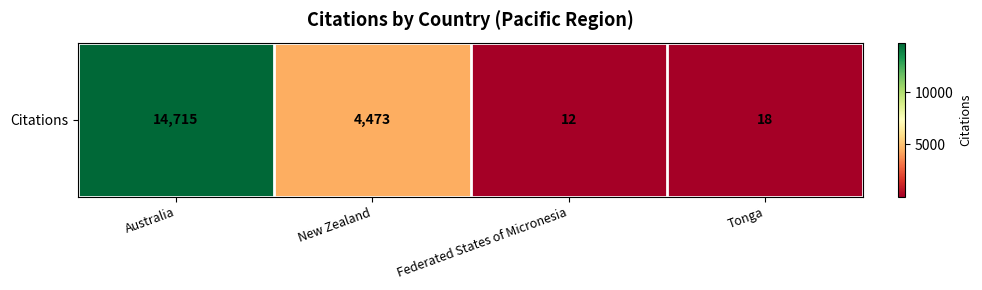

What value does the data have at Australia, to the nearest 100?

14700